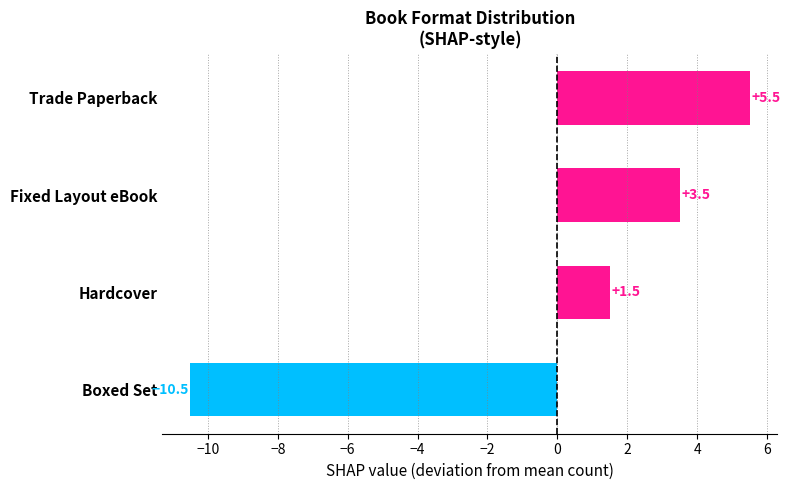

Which label corresponds to the smallest value in the chart?

Boxed Set